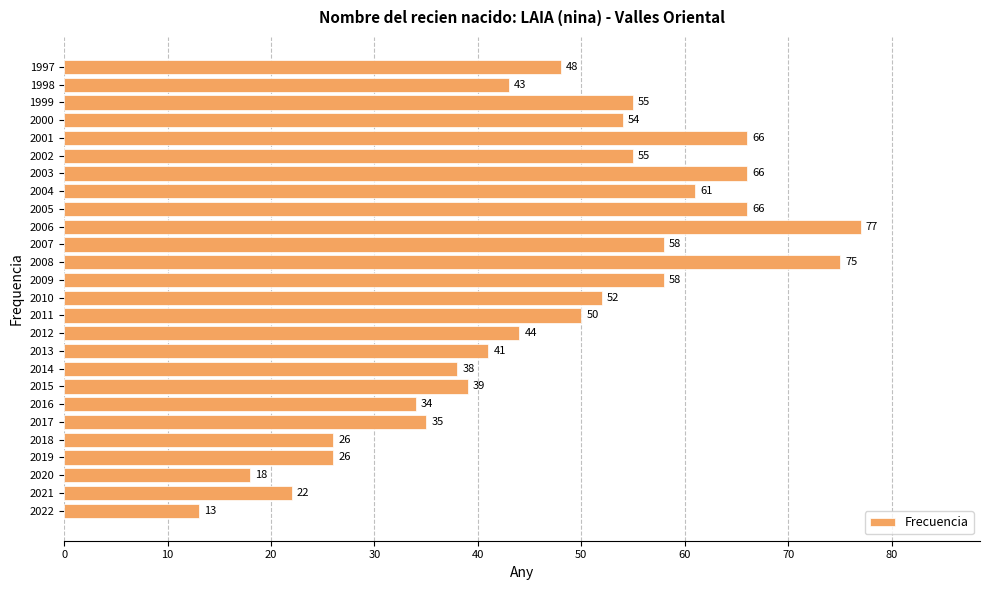

What is the difference between the second highest and minimum values?

62